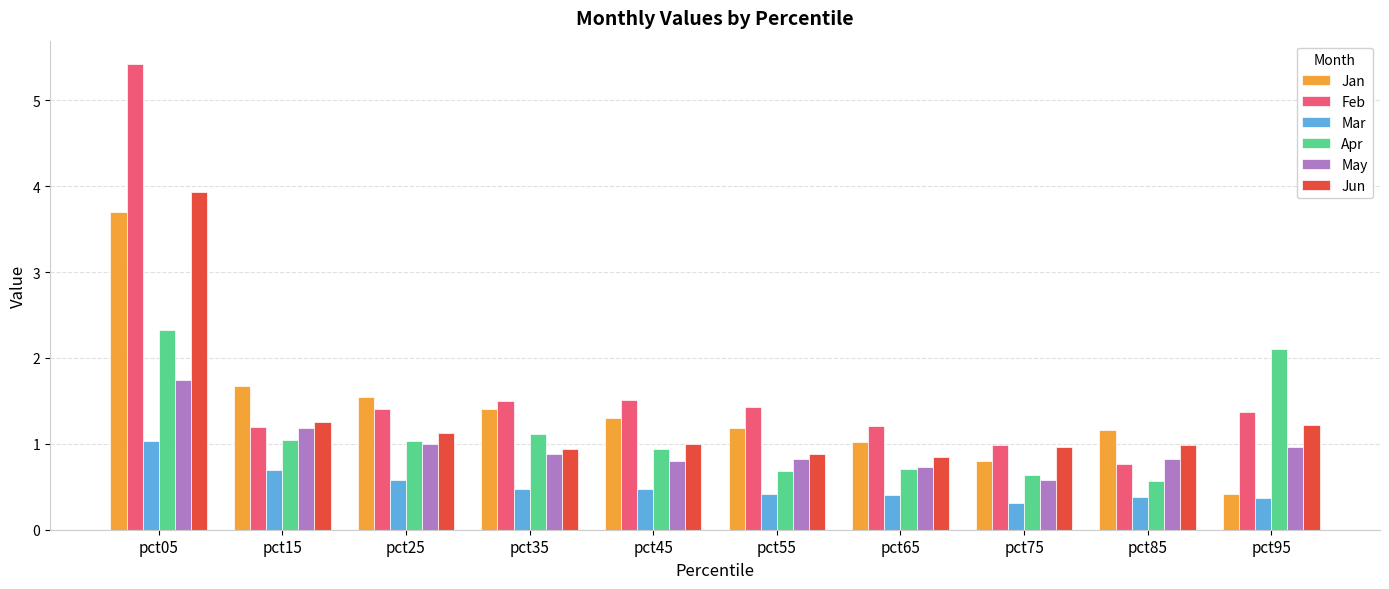

Is the value of Feb at pct25 greater than the value of Mar at pct85?

Yes